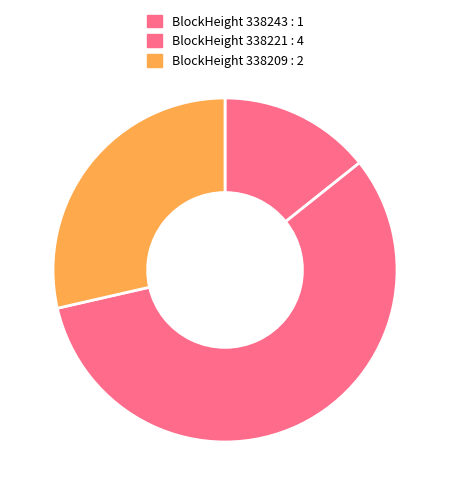

Which slice is the largest?

338221